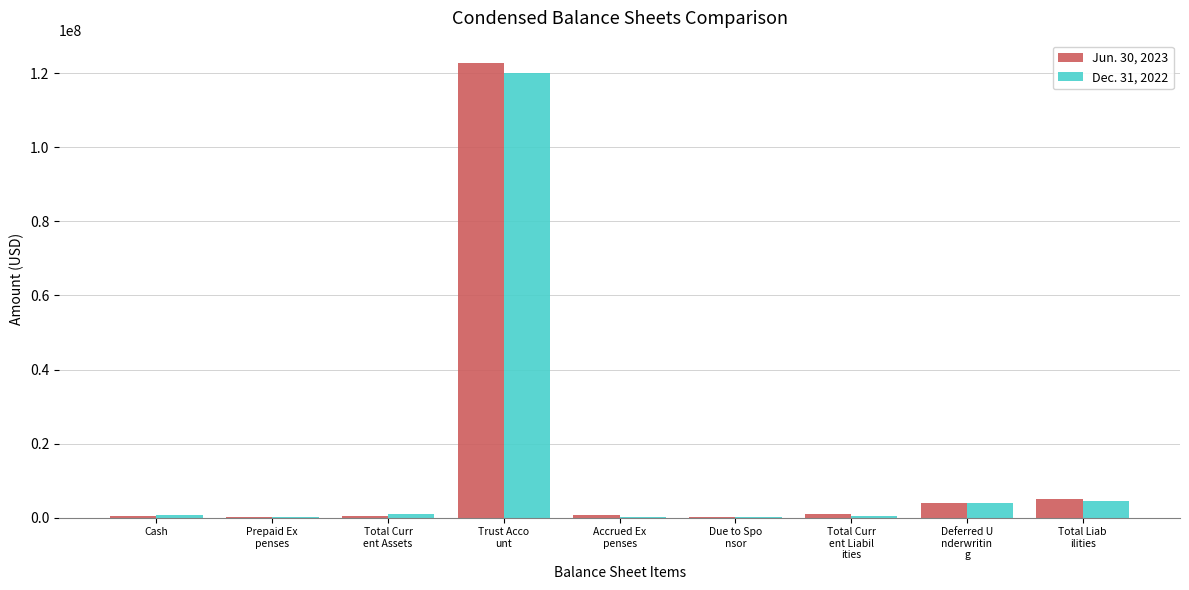

What is the average value of the Jun. 30, 2023 series?

14934227